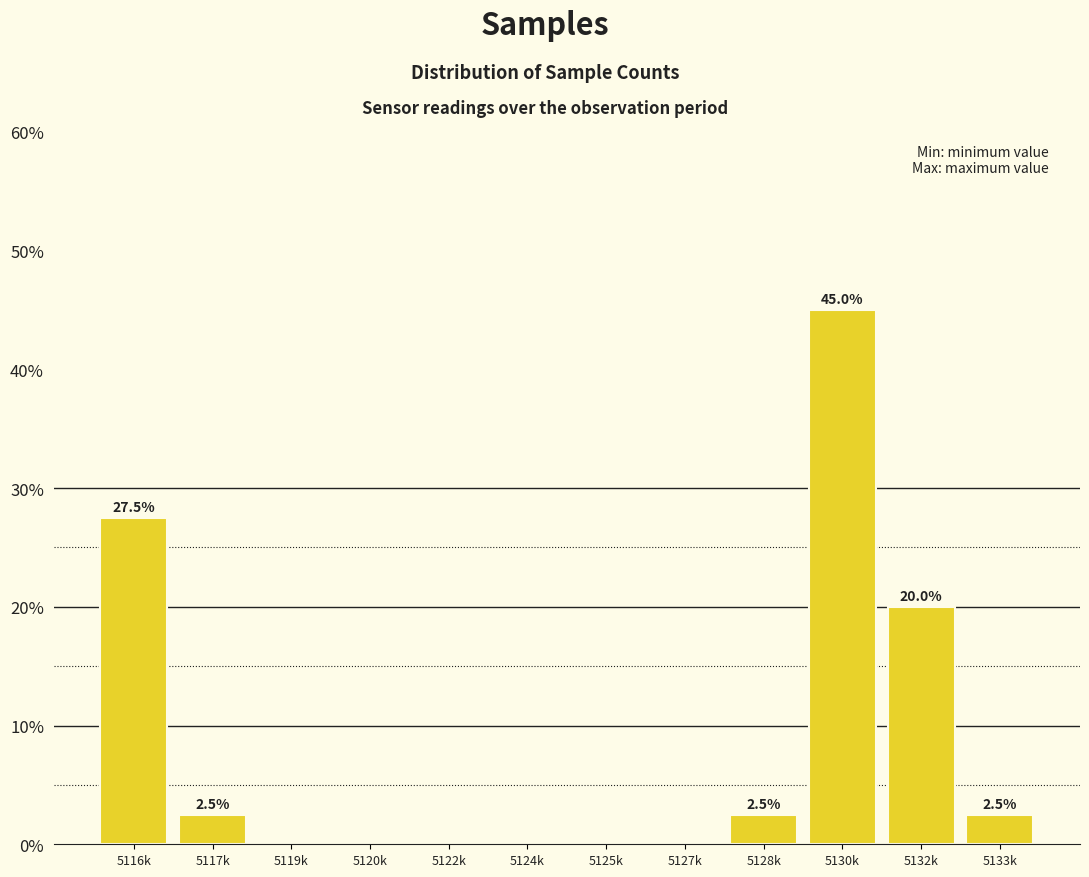

Reading left to right, list all the values displayed in this chart.

5116k=27.5	5117k=2.5	5119k=0.0	5120k=0.0	5122k=0.0	5124k=0.0	5125k=0.0	5127k=0.0	5128k=2.5	5130k=45.0	5132k=20.0	5133k=2.5